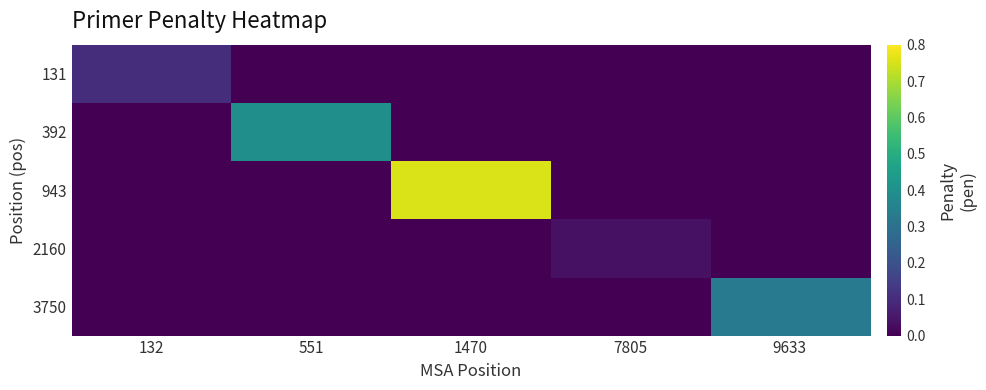

Count the number of categories in the chart.

5